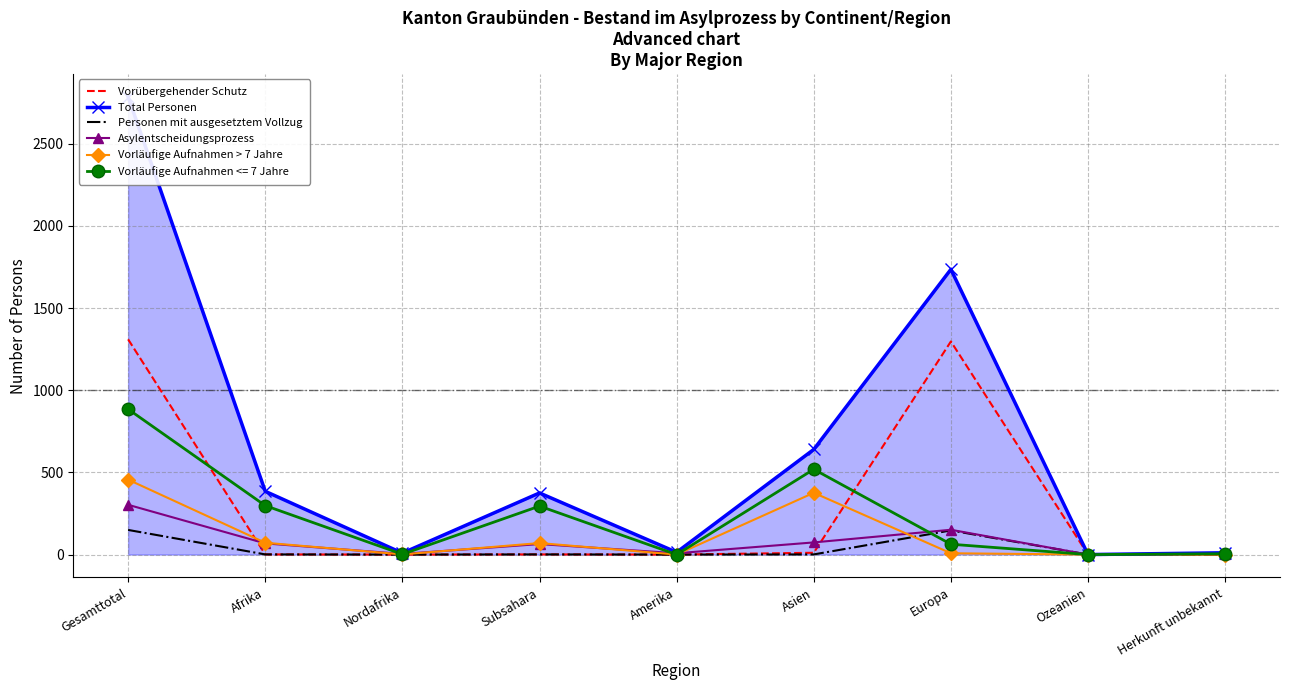

Is this an area chart (filled region under the line)?

No